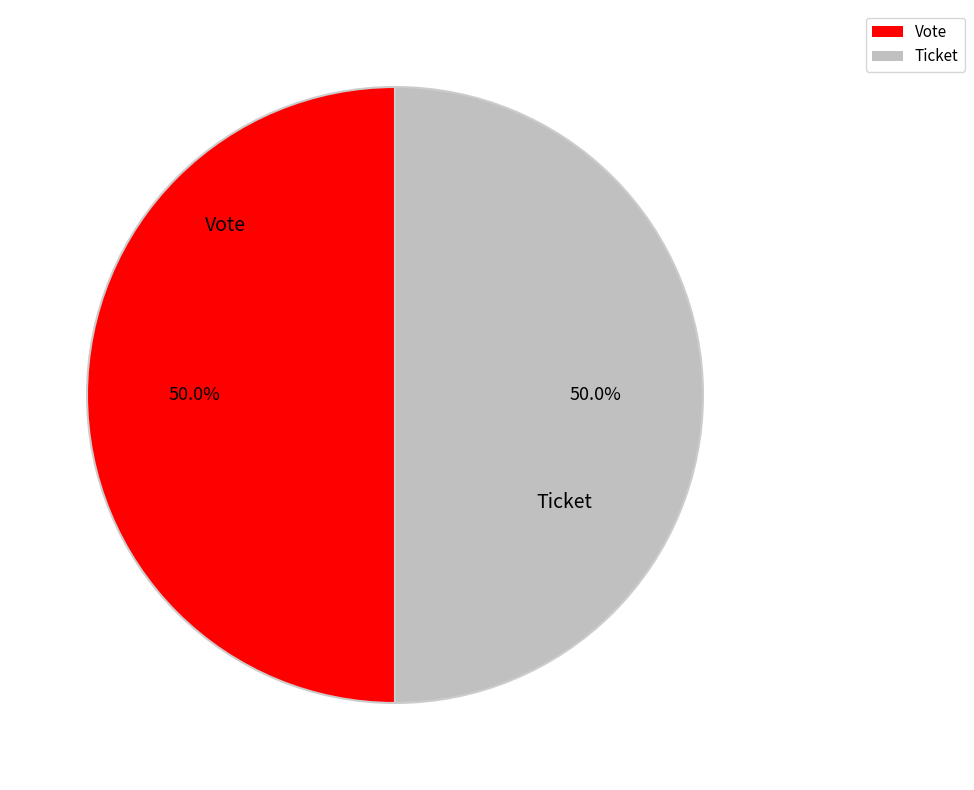

To the nearest percent, what portion does Vote represent?

50%